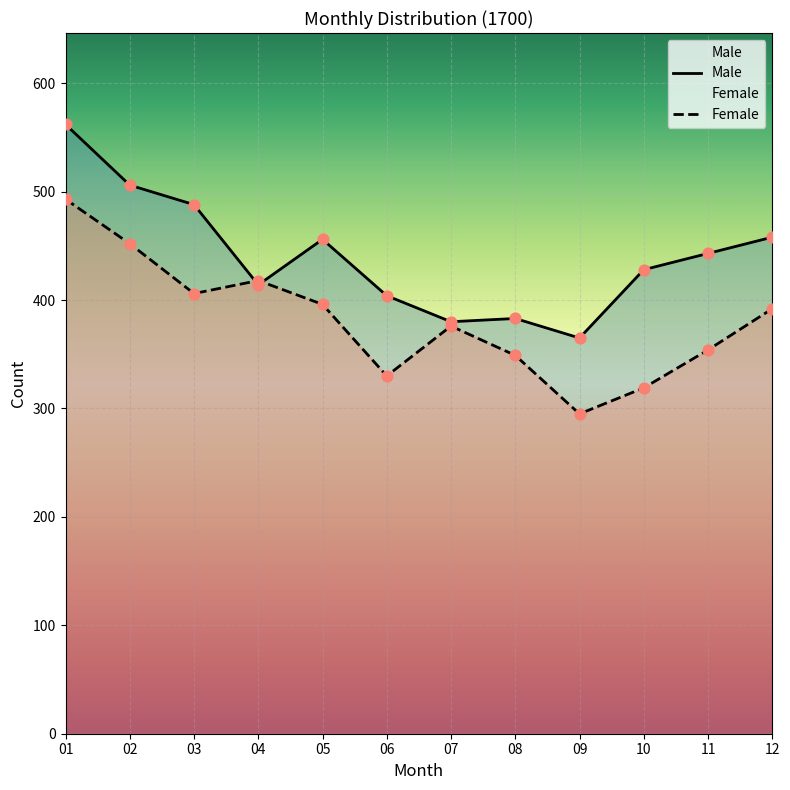

Which series has the widest spread of Y values?

Female